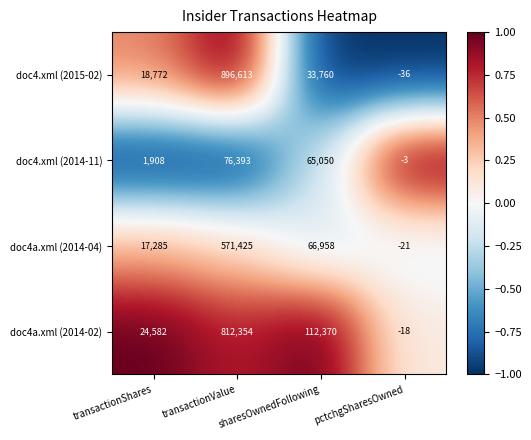

How many categories are shown in the chart?

4